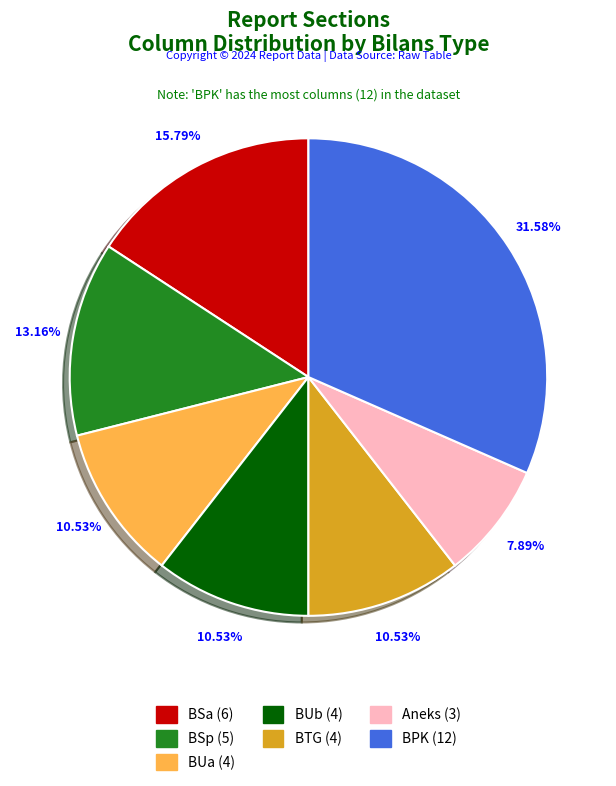

Which category has the biggest portion of the pie?

BPK